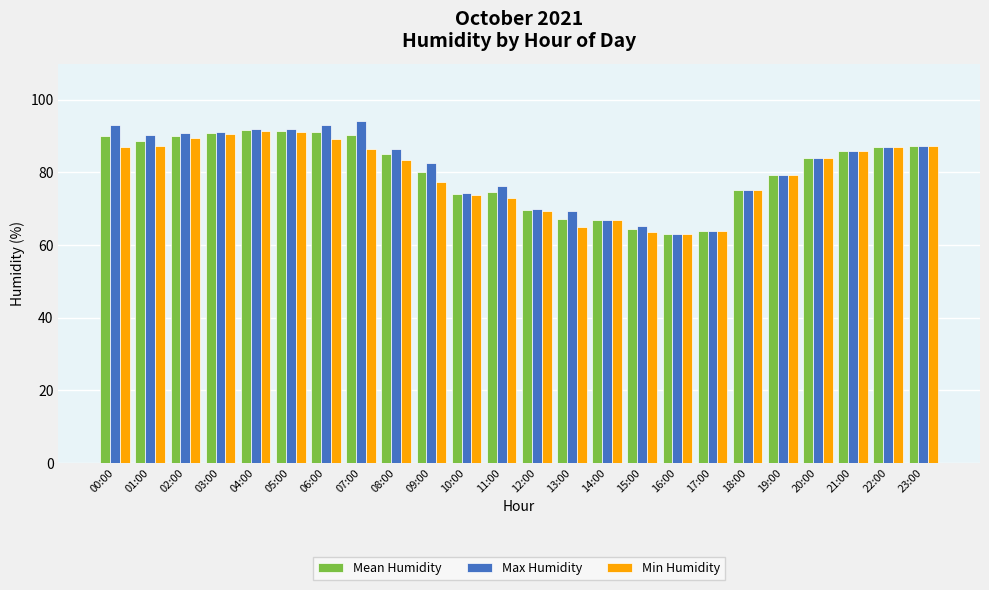

At which category does the chart reach its peak across all series?

07:00